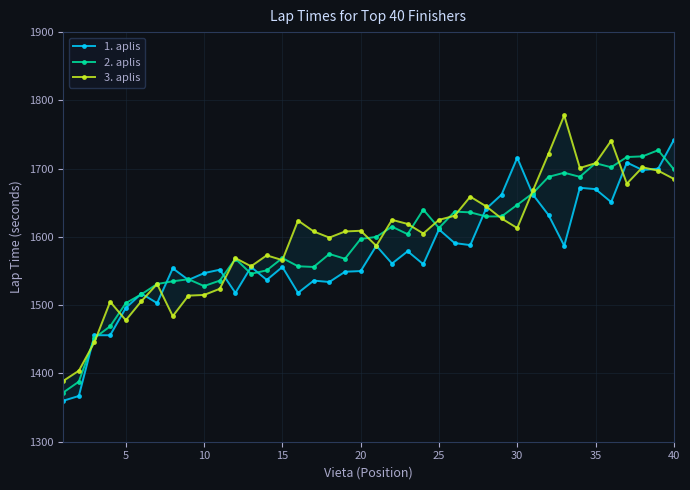

The value of 2. aplis at 20 is 2123. True or false?

False